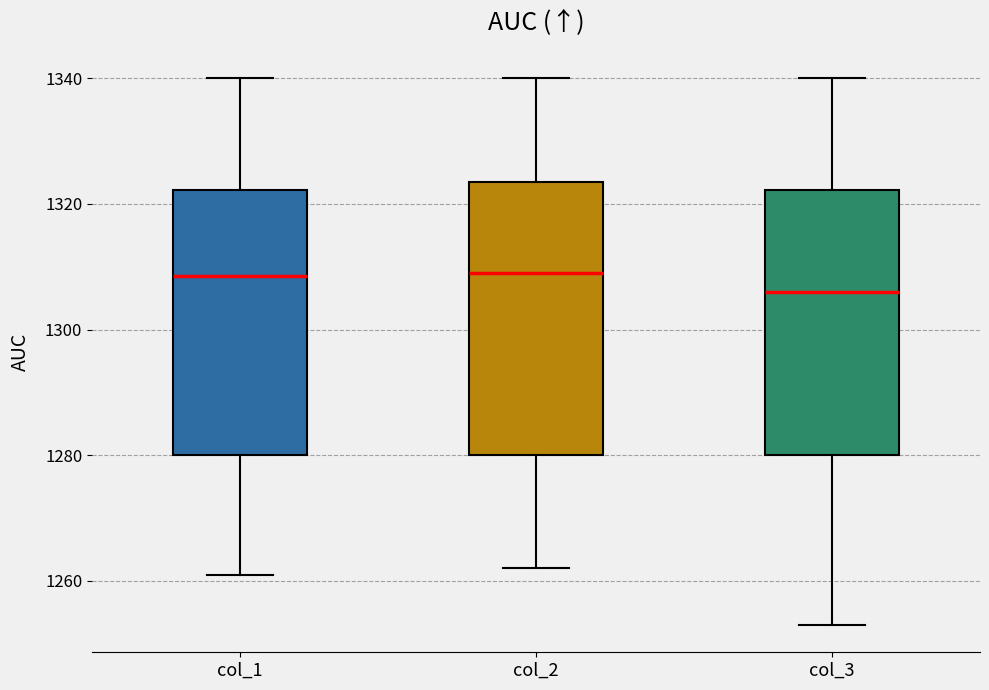

Where does the upper whisker of the box for col_1 end on the y-axis? The values are not printed on the chart, so give them approximately, as read against the axis.

1340